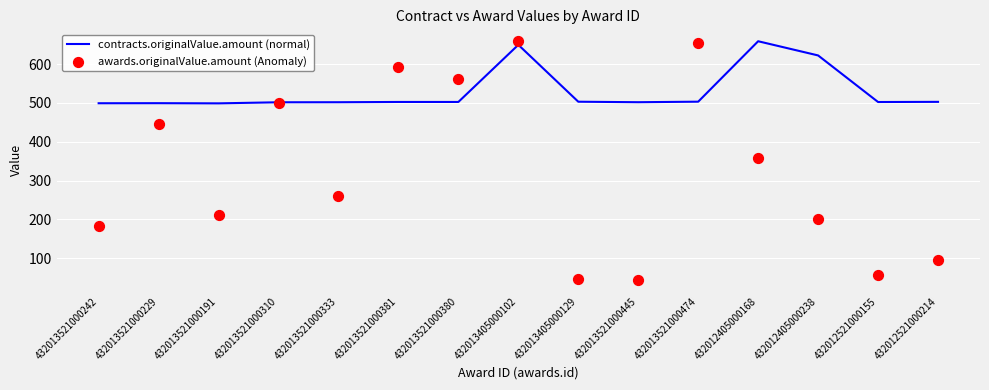

What is the total value across all series at 432012521000214?

599.2